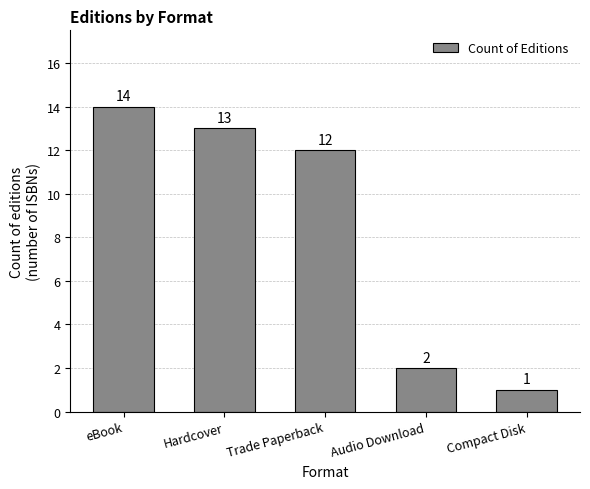

What is the difference between the values at eBook and Compact Disk?

13